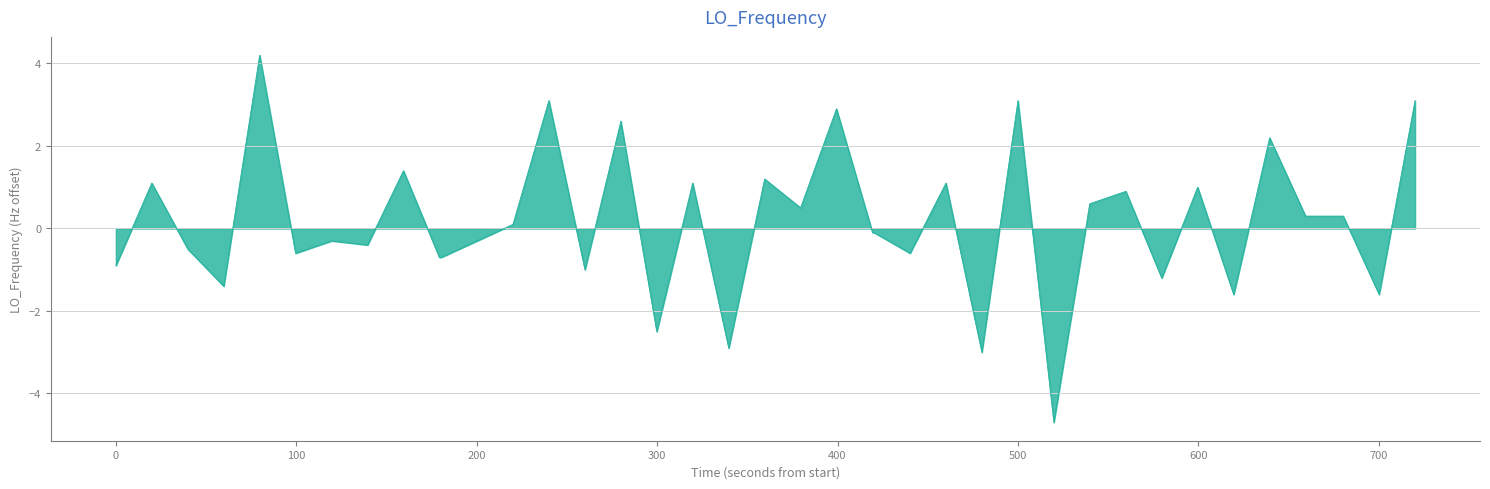

What is the difference between the maximum and minimum values?

8.9